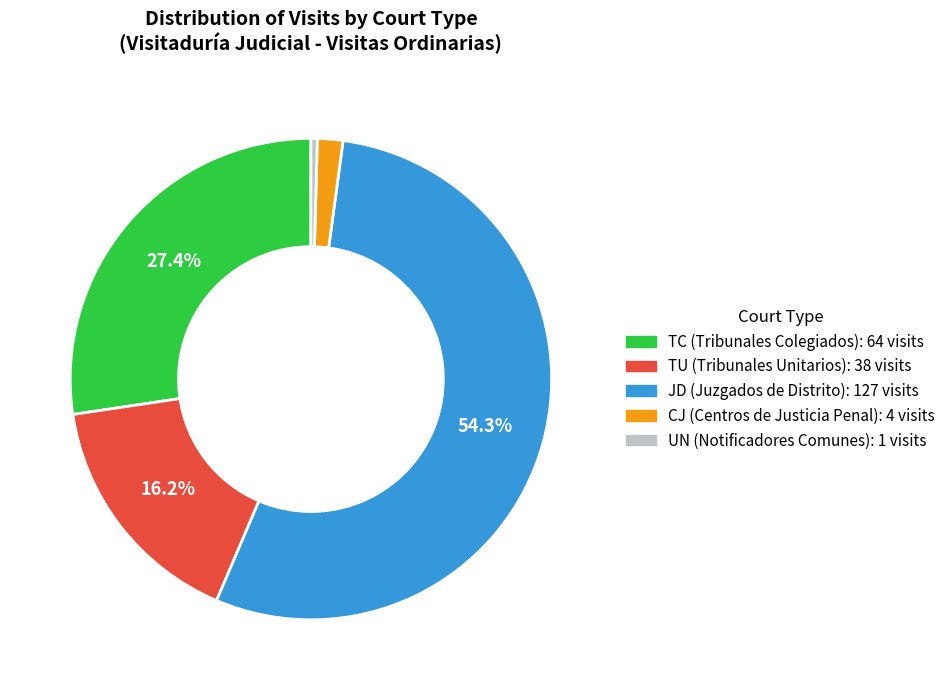

Is there a majority slice in this chart?

Yes